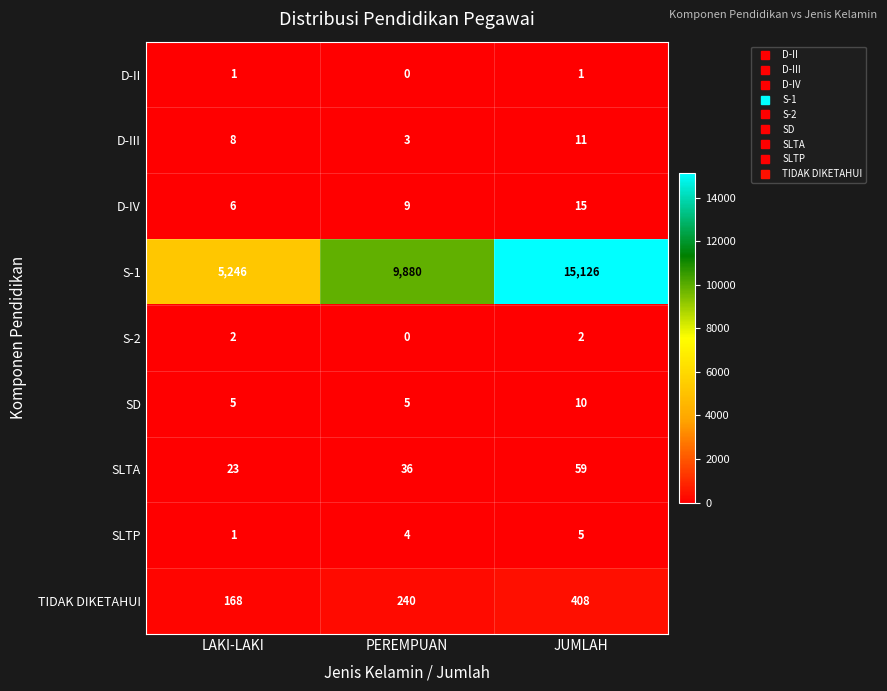

The value of D-IV at JUMLAH is 15. True or false?

True